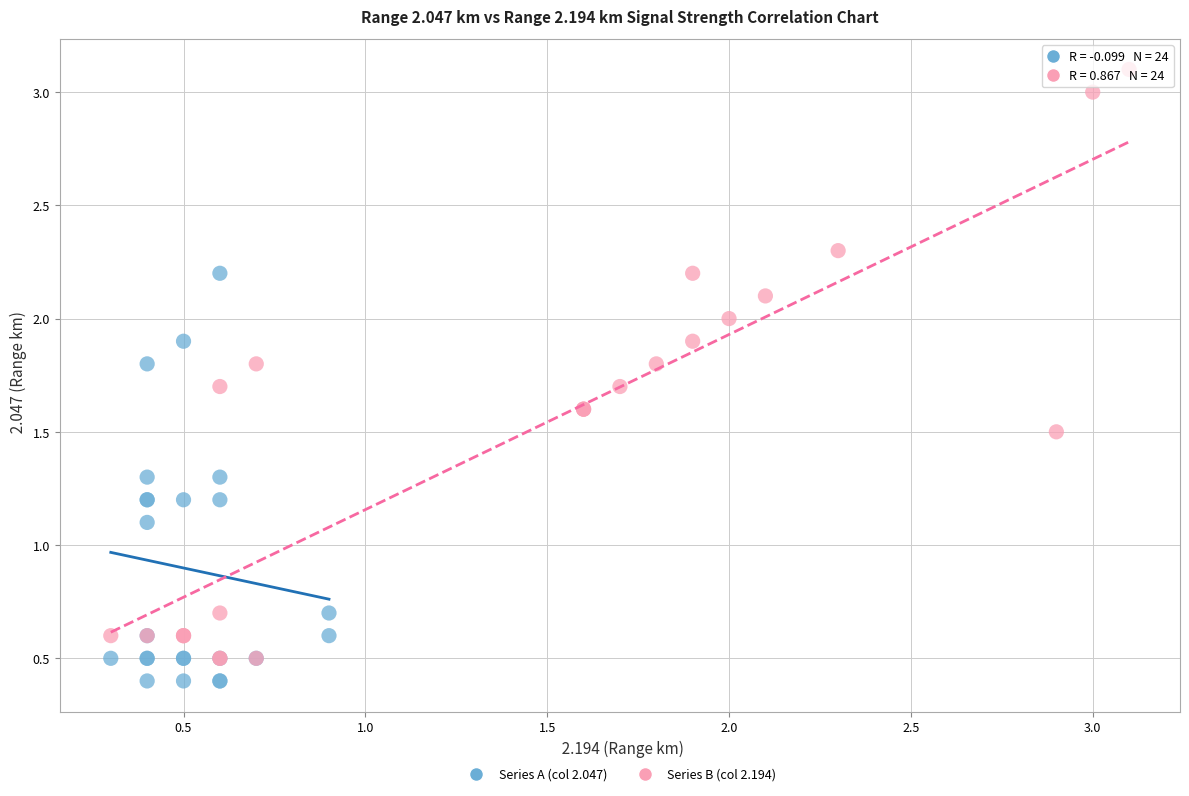

Which series contains the lowest Y value?

Series A (col 2.047)